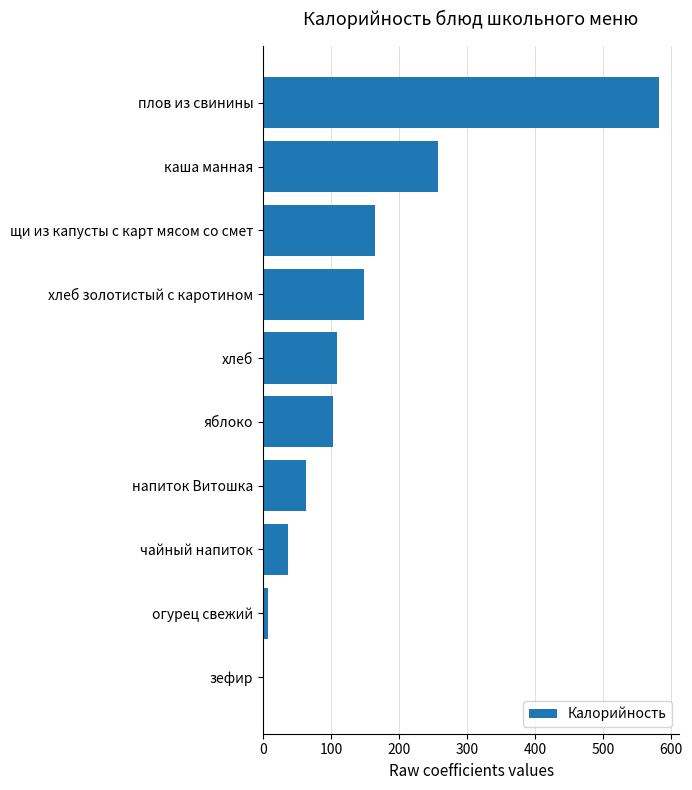

Is it true that the value at хлеб is 27.7?

False